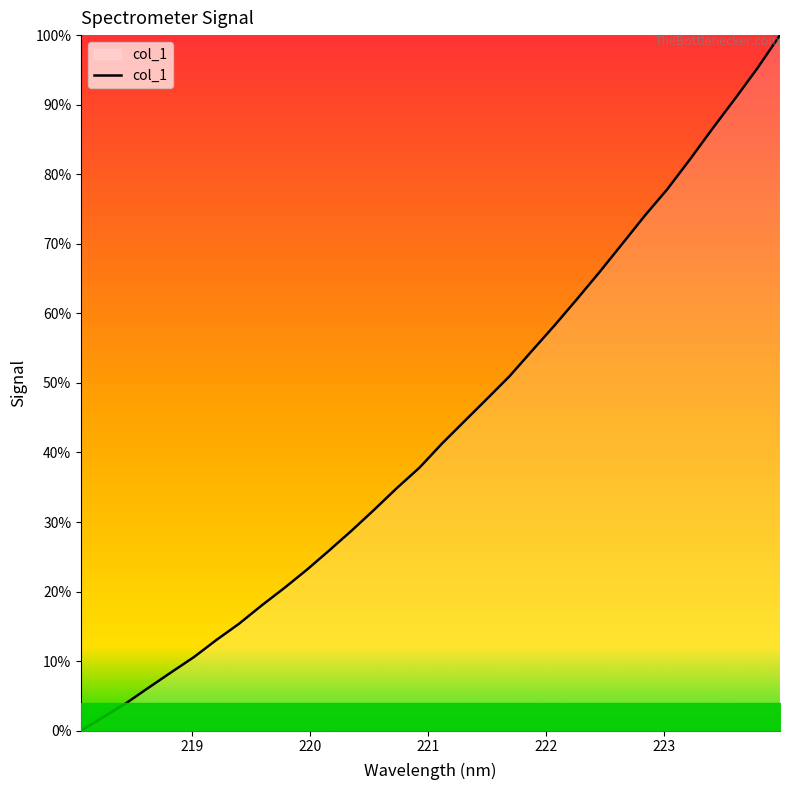

Does the chart display data point markers on the line(s)?

No